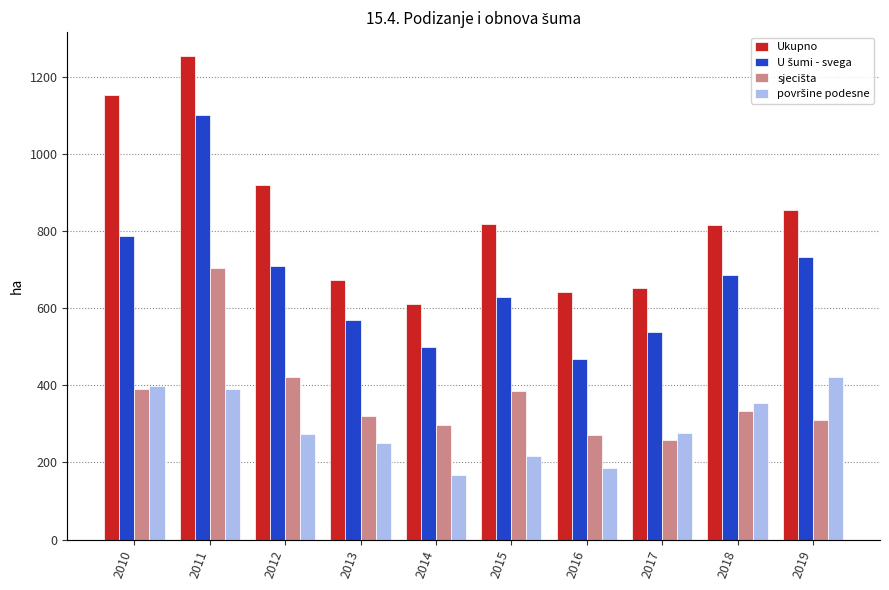

Reading left to right, extract all data points from this chart.

Ukupno: 1152	1253	918	672	611	817	643	652	816	855
U šumi - svega: 787	1102	708	570	499	628	468	538	686	733
sjecišta: 389	705	421	321	298	386	272	259	333	311
površine podesne: 398	390	273	249	168	217	185	276	353	422